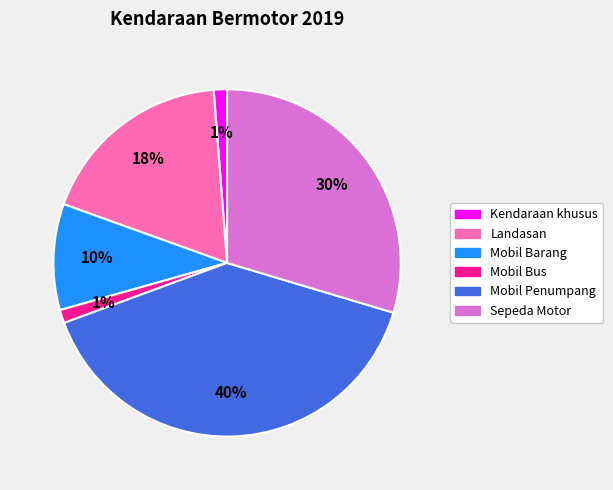

Count the number of slices in the pie.

6